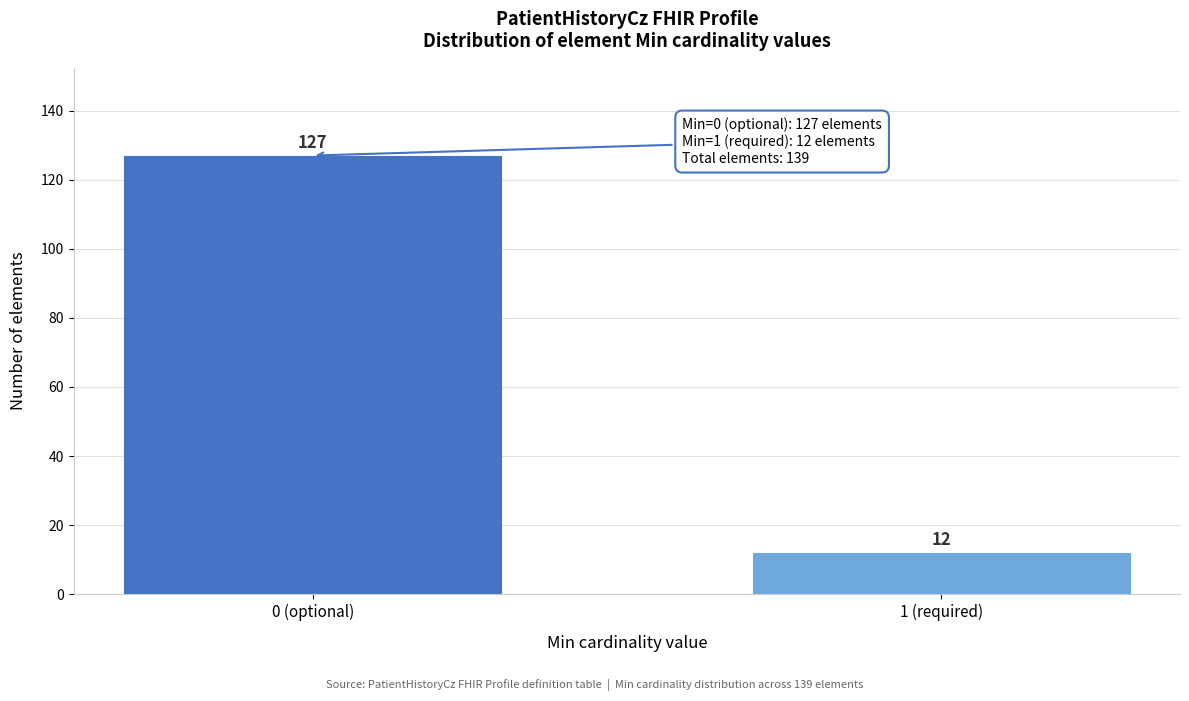

Reading left to right, what are all the values shown in this chart?

0 (optional)=127	1 (required)=12